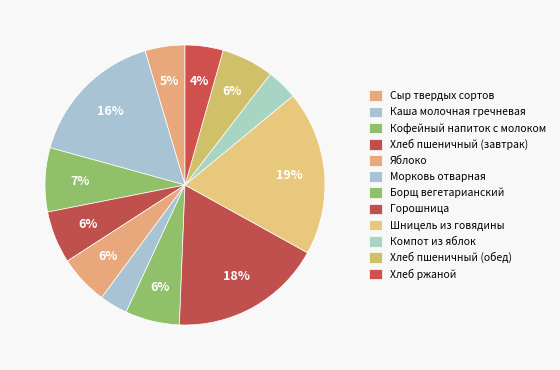

What is the ratio of the value at Шницель из говядины to the value at Хлеб ржаной?

4.3